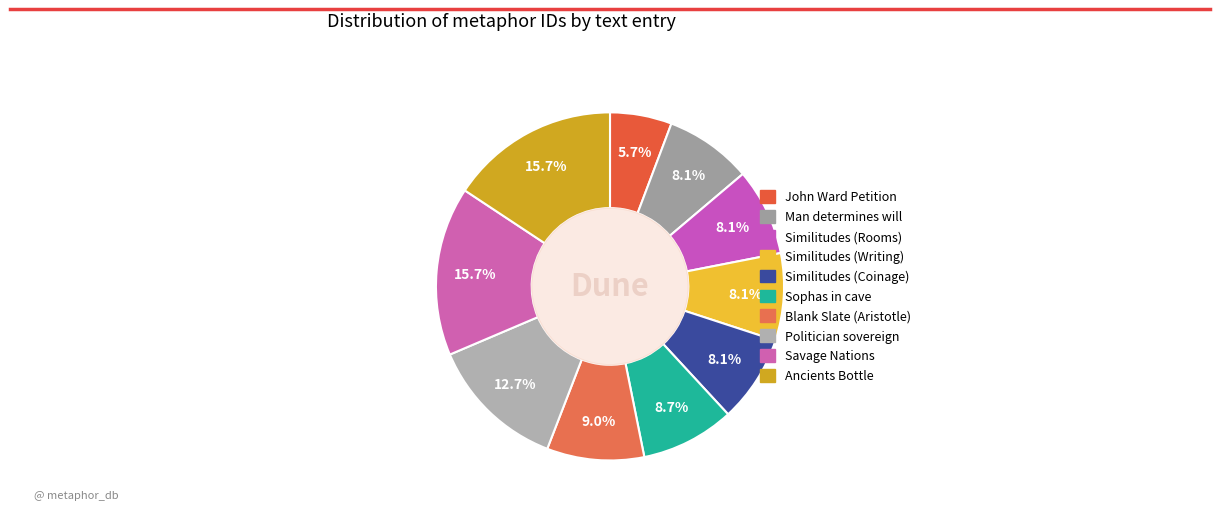

How many slices are in this pie chart?

10